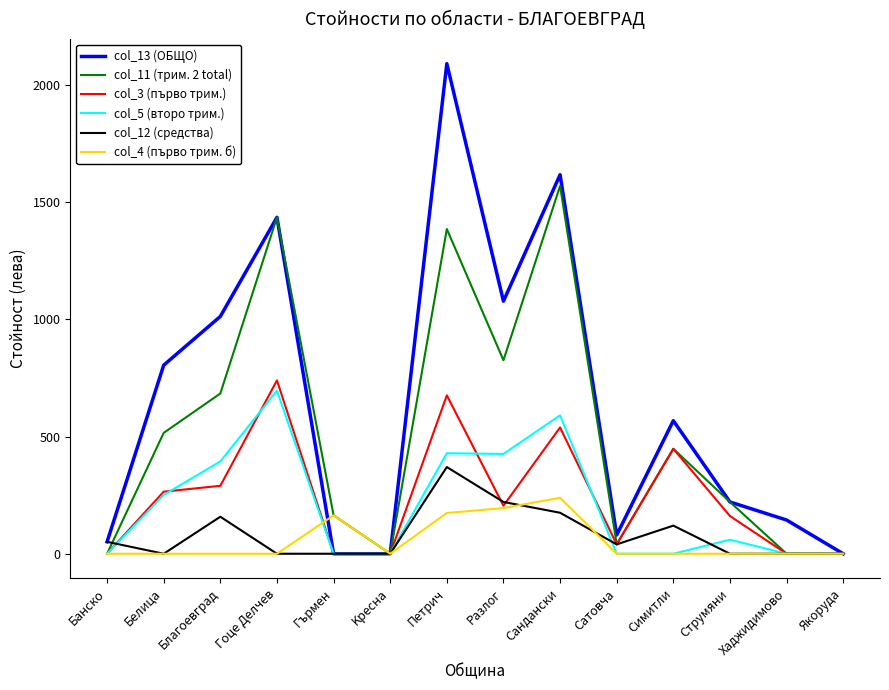

What are all the series names shown in the legend?

col_13 (ОБЩО), col_11 (трим. 2 total), col_3 (първо трим.), col_5 (второ трим.), col_12 (средства), col_4 (първо трим. б)